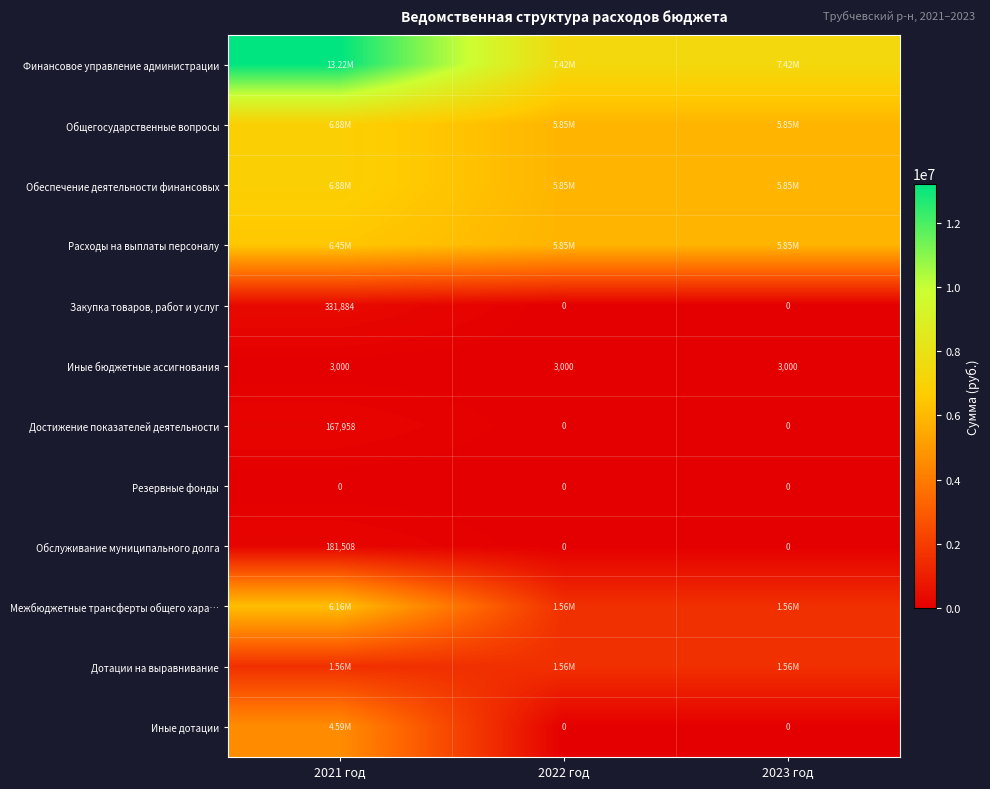

What is the greatest value displayed?

13215655.3